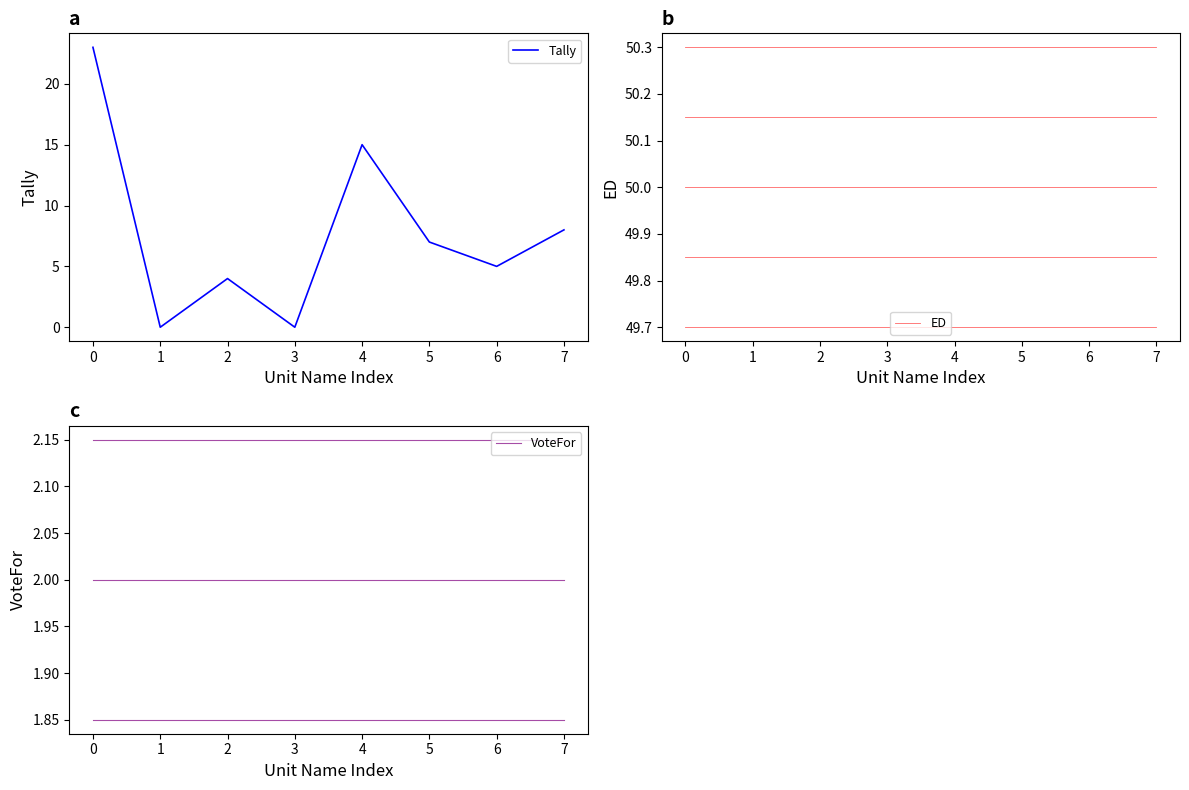

True or false: ED and Tally intersect in this chart.

False